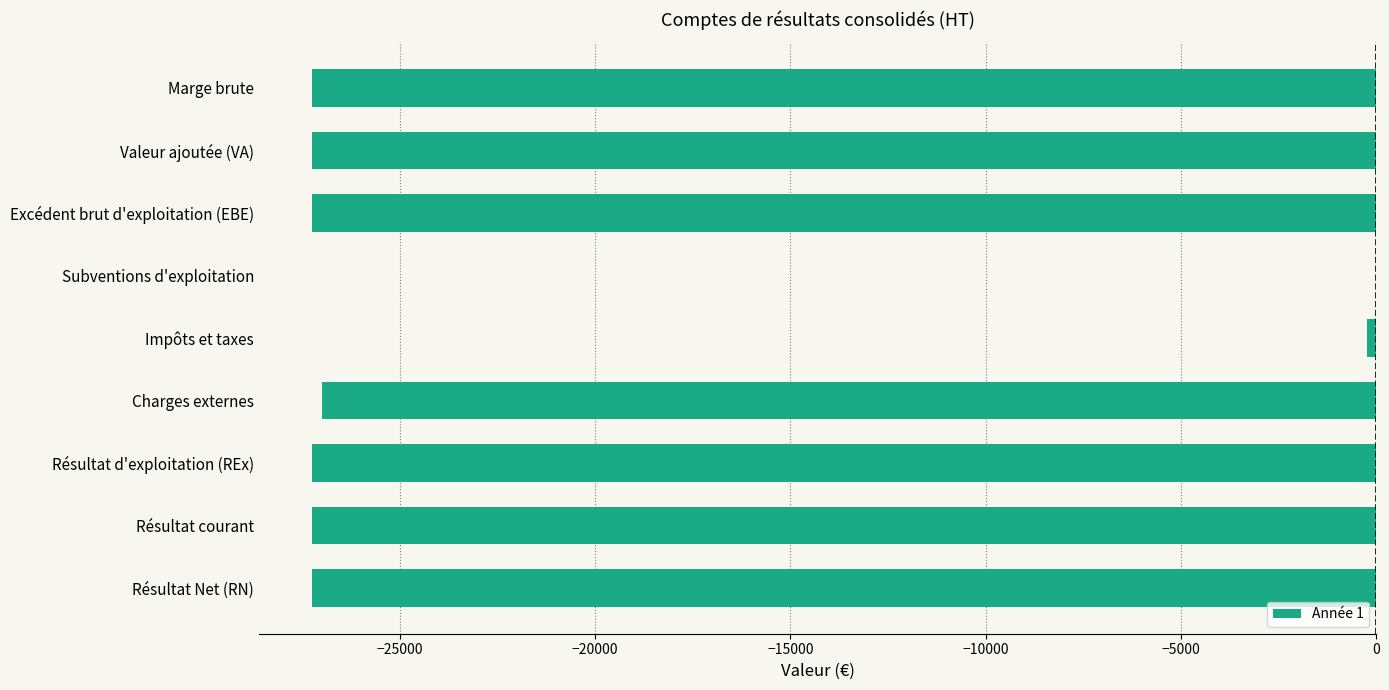

Reading top to bottom, transcribe all the data shown in this chart.

Marge brute=-27240.9	Valeur ajoutée (VA)=-27240.9	Excédent brut d'exploitation (EBE)=-27240.9	Subventions d'exploitation=0.0	Impôts et taxes=-240.9	Charges externes=-27000.0	Résultat d'exploitation (REx)=-27240.9	Résultat courant=-27240.9	Résultat Net (RN)=-27240.9